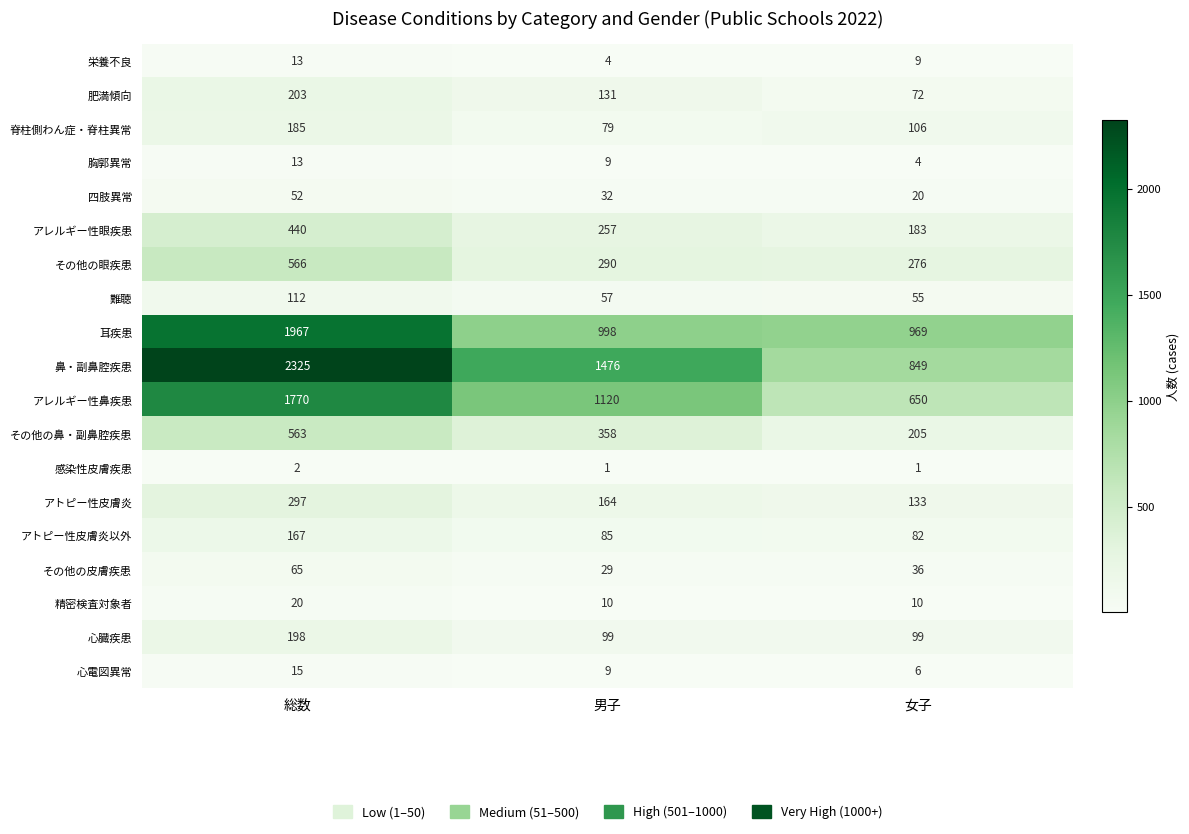

Rank the series at 女子 from highest to lowest value.

耳疾患, 鼻・副鼻腔疾患, アレルギー性鼻疾患, その他の眼疾患, その他の鼻・副鼻腔疾患, アレルギー性眼疾患, アトピー性皮膚炎, 脊柱側わん症・脊柱異常, 心臓疾患, アトピー性皮膚炎以外, 肥満傾向, 難聴, その他の皮膚疾患, 四肢異常, 精密検査対象者, 栄養不良, 心電図異常, 胸郭異常, 感染性皮膚疾患